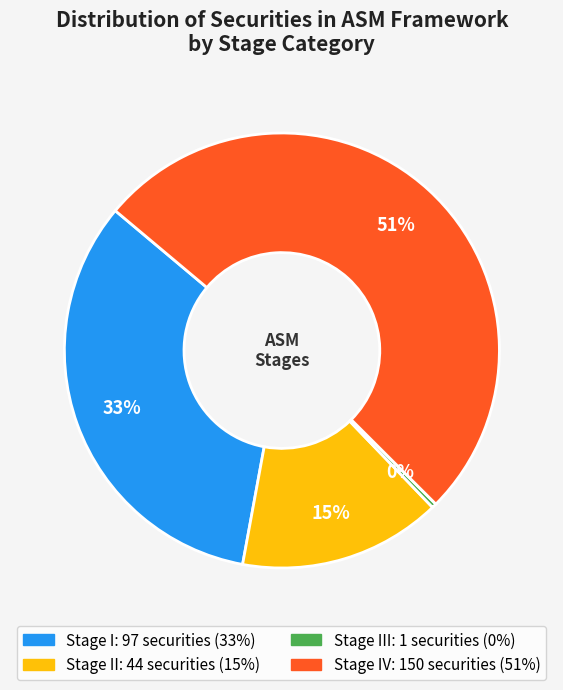

To the nearest percent, what is the average slice percentage?

25%